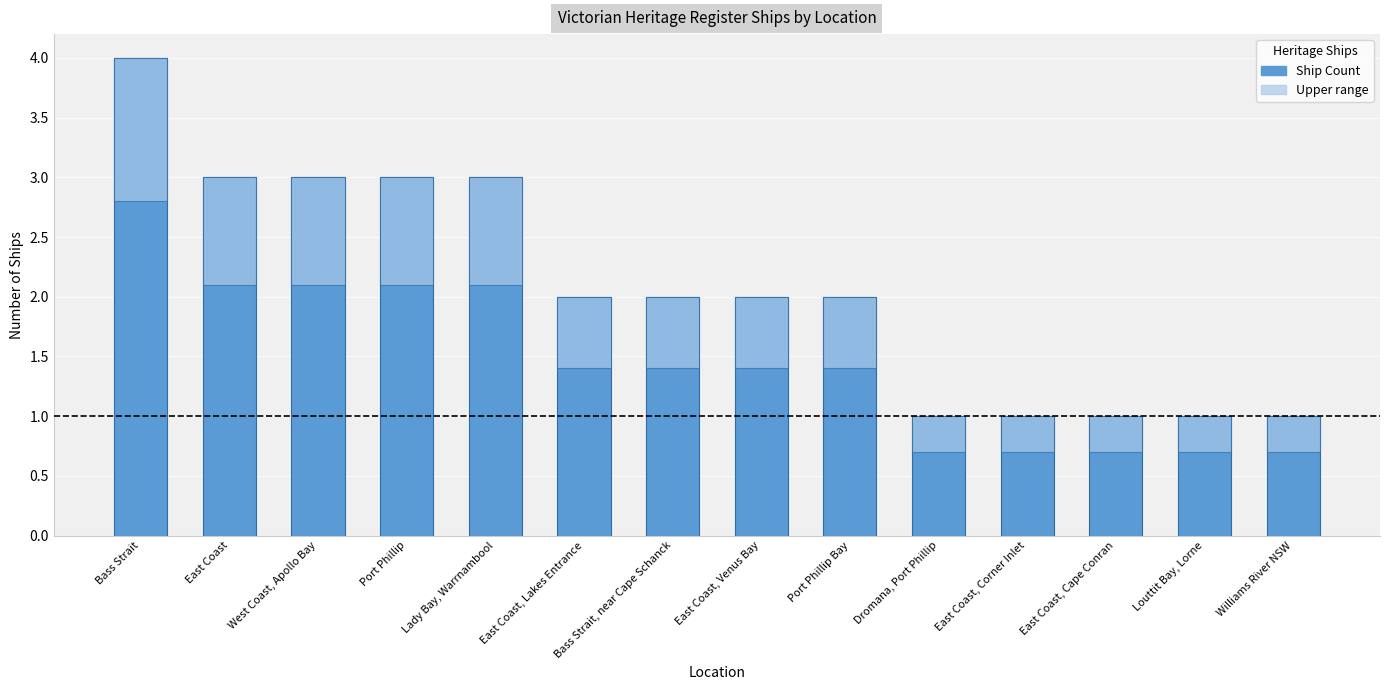

Are the bars horizontal?

No